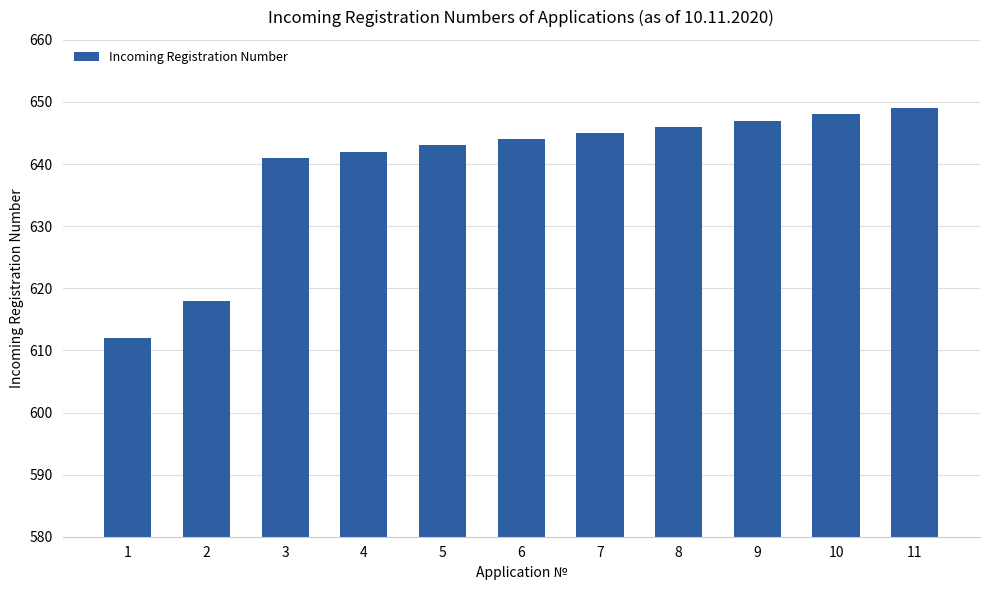

Approximately how many times larger is the value at 11 compared to 8?

1.0